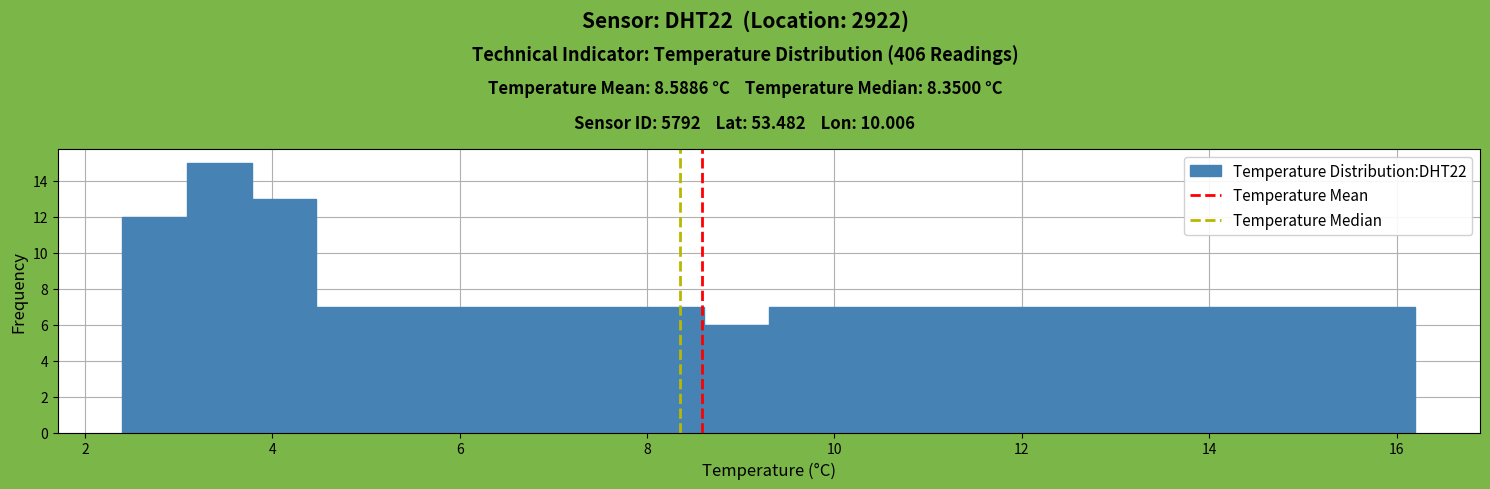

Read against the x-axis, roughly where is the centre of the tallest bar?

3.4